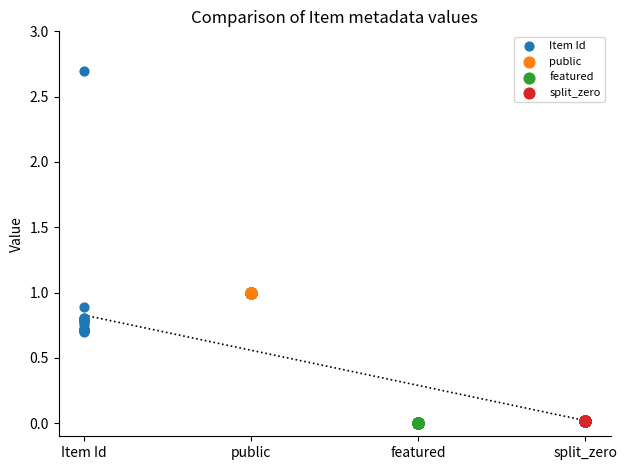

Which series contains the highest Y value?

Item Id